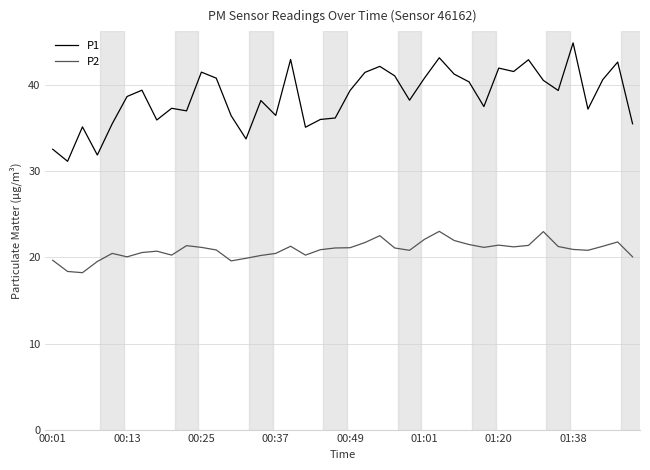

What is the difference between the maximum and minimum values in the P2 series?

4.8